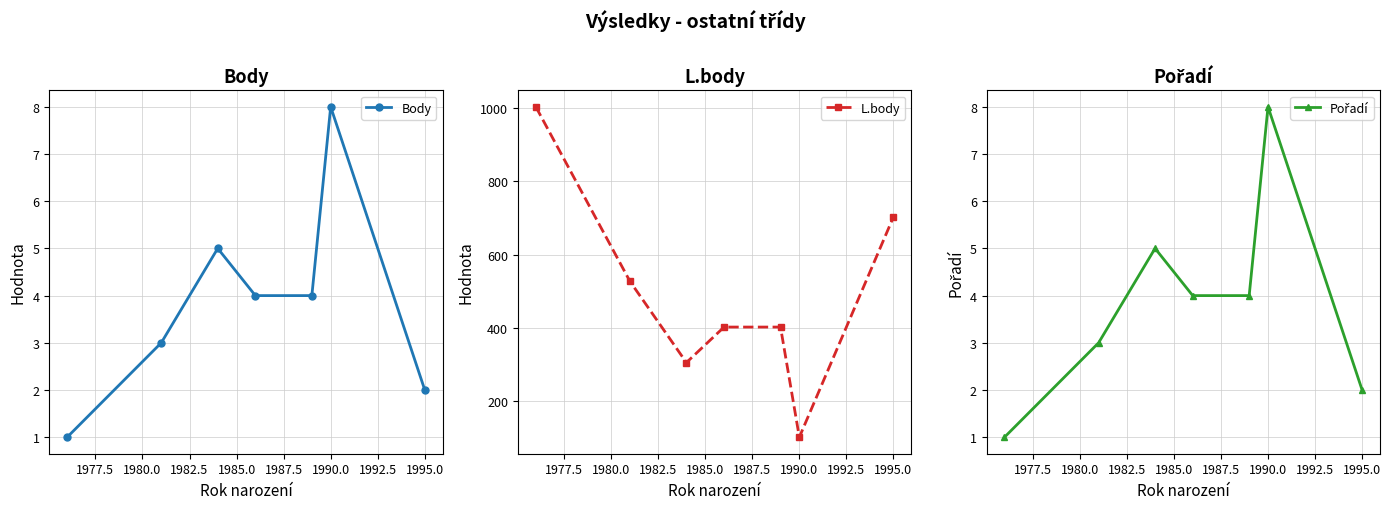

How many interior local peaks does the Body series have?

2